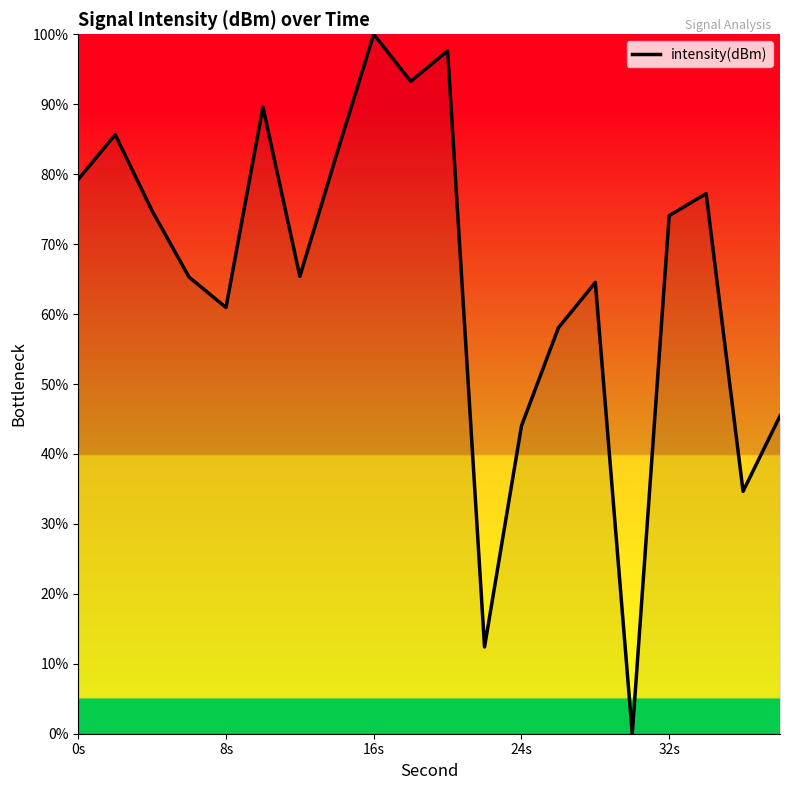

Count the number of data series in this chart.

1